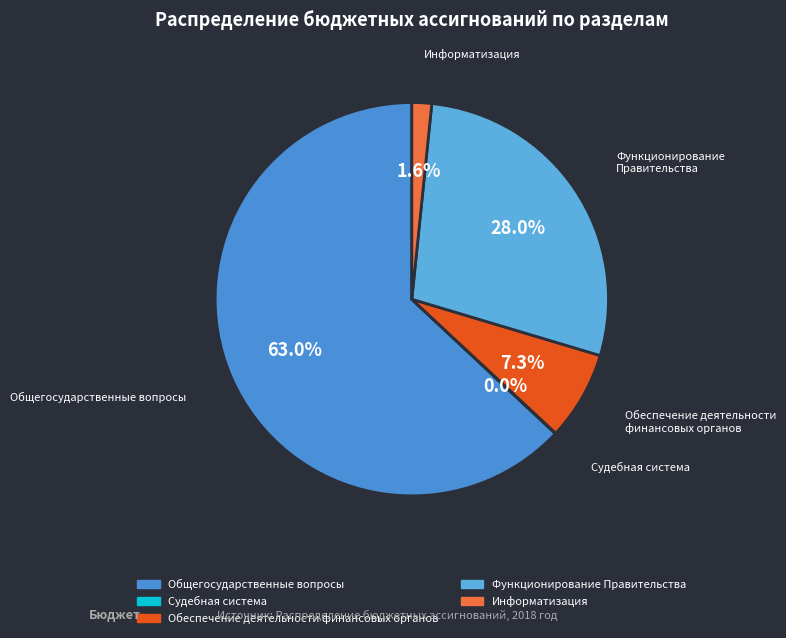

Which category accounts for the majority?

Общегосударственные вопросы